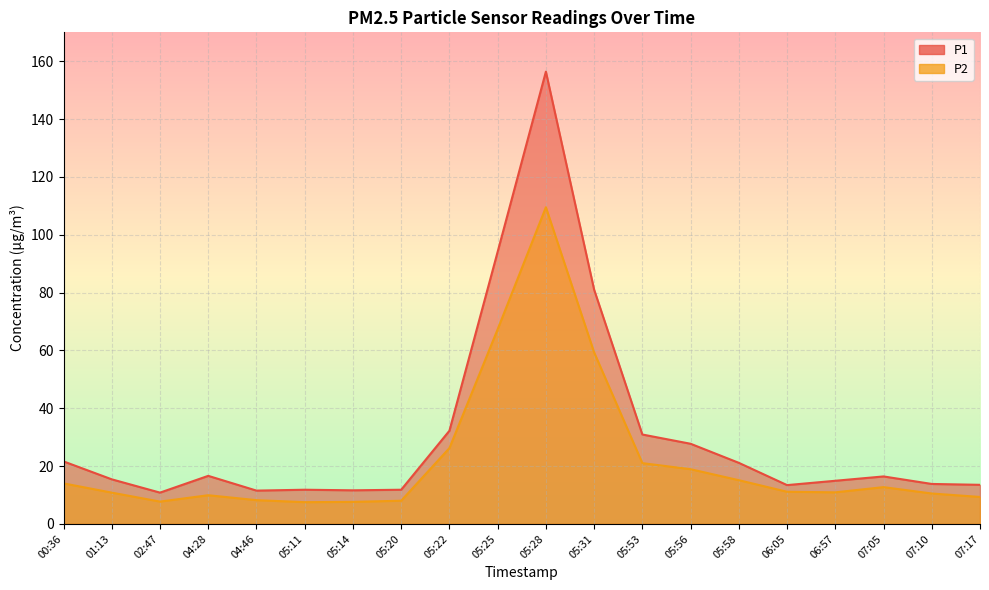

What is the total value across all series at 07:17?

22.8